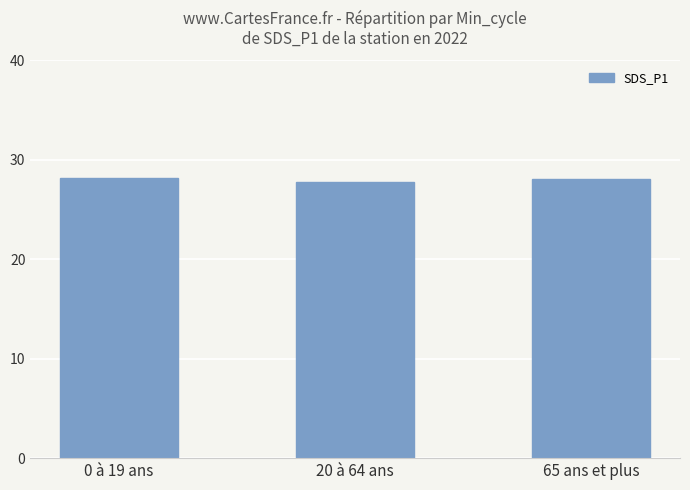

Count the number of categories in the chart.

3